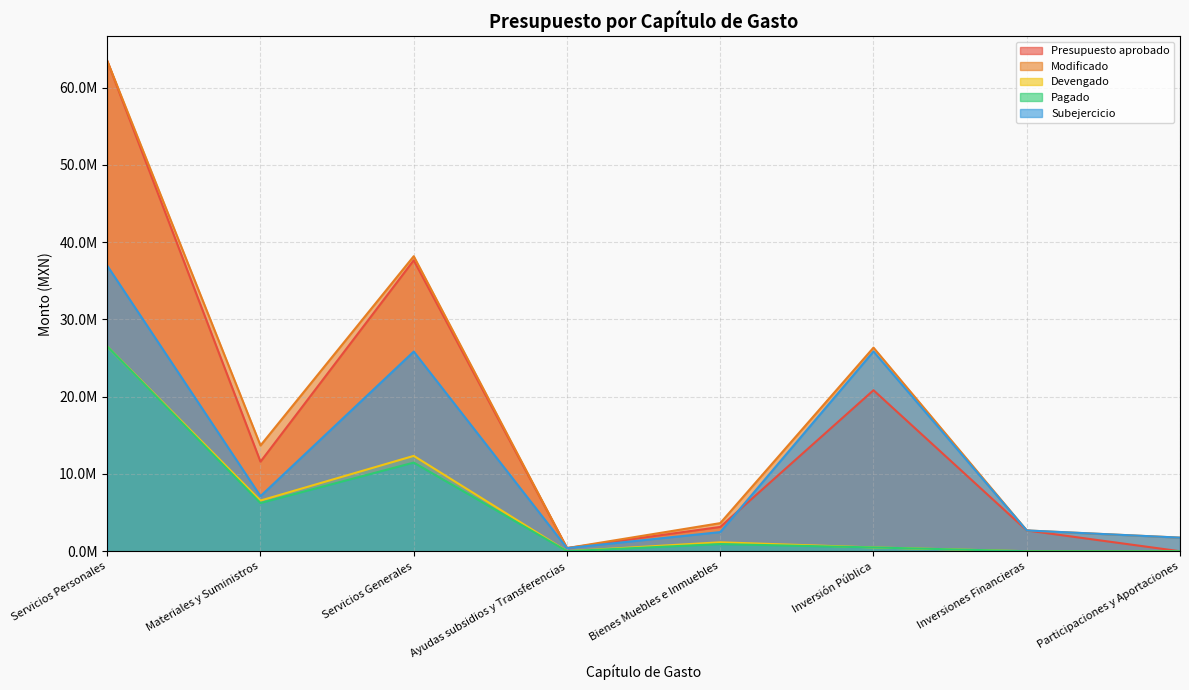

List the series in order of their peak value, lowest first.

Devengado, Pagado, Subejercicio, Presupuesto aprobado, Modificado